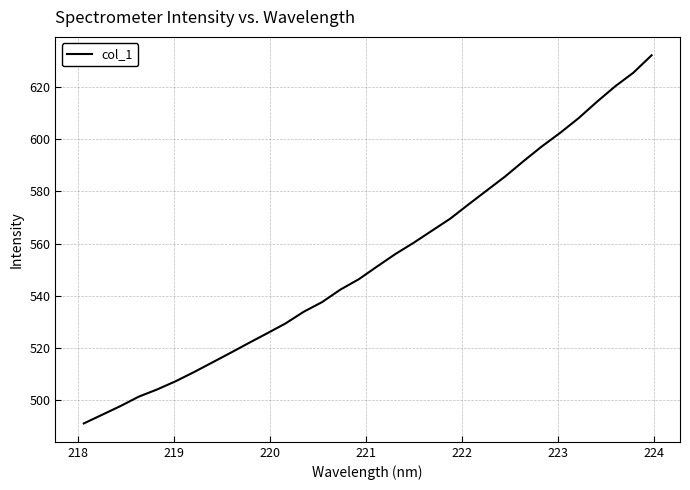

What is the smallest value displayed?

491.2